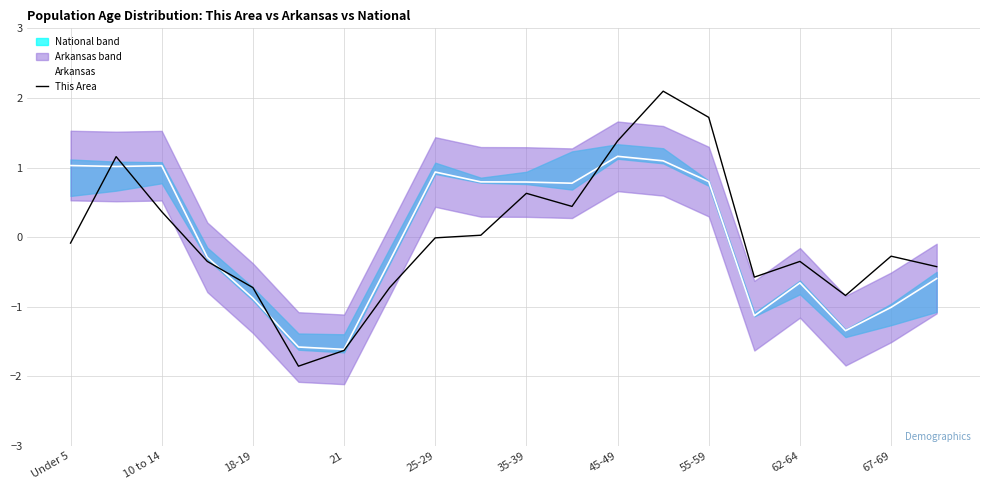

What is the lowest value of the This Area series?

-1.9